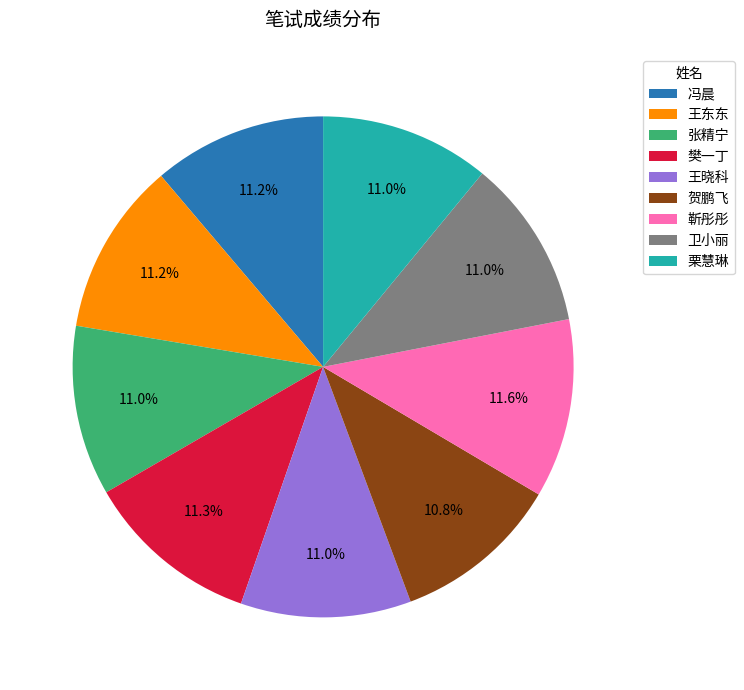

What is the ratio of the value at 贺鹏飞 to the value at 卫小丽?

1.0